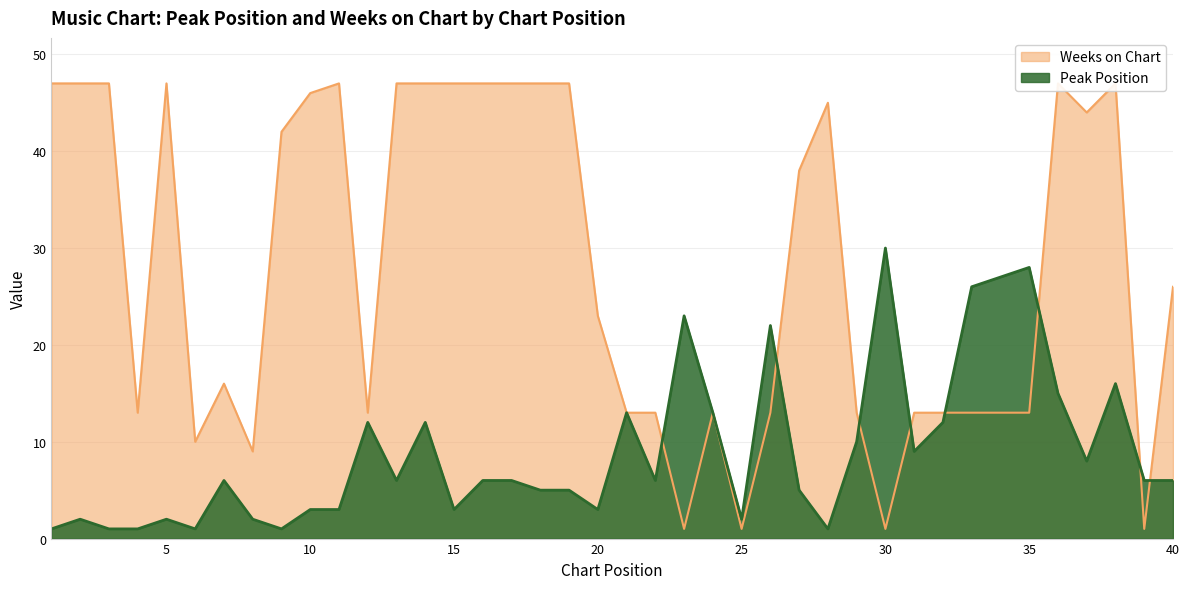

What is the difference between the Weeks on Chart values at 10 and 40?

20